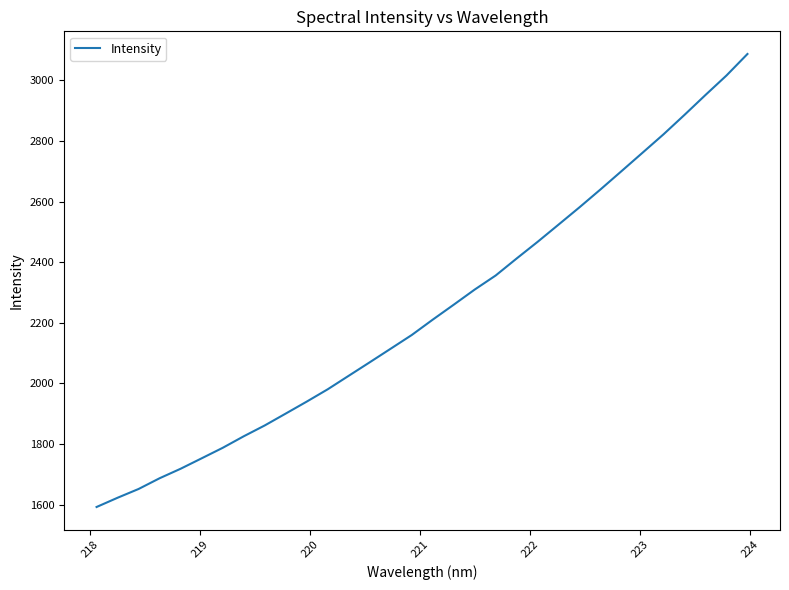

True or false: the data has more than 2 interior local peaks.

False